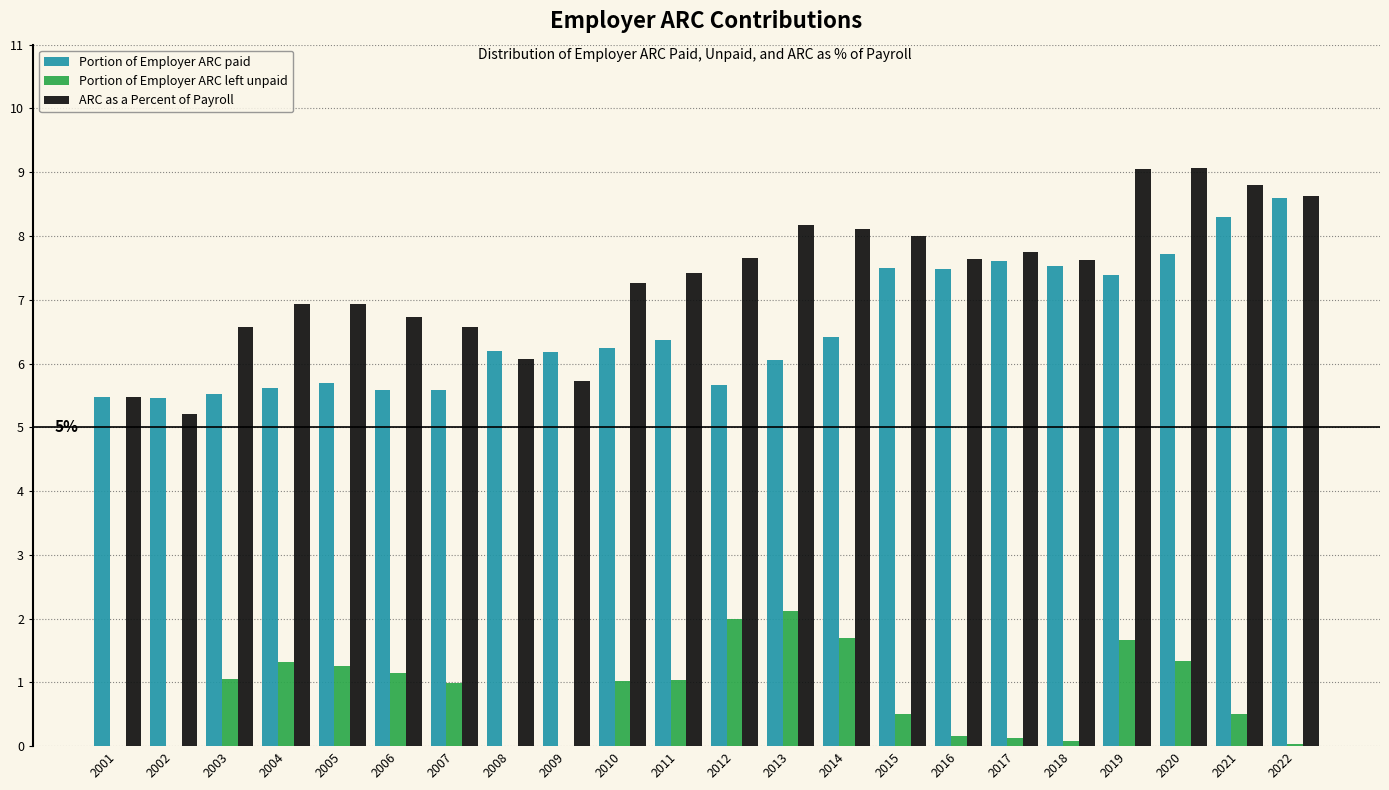

What is the sum of the Portion of Employer ARC paid values at 2013 and 2009?

12.2